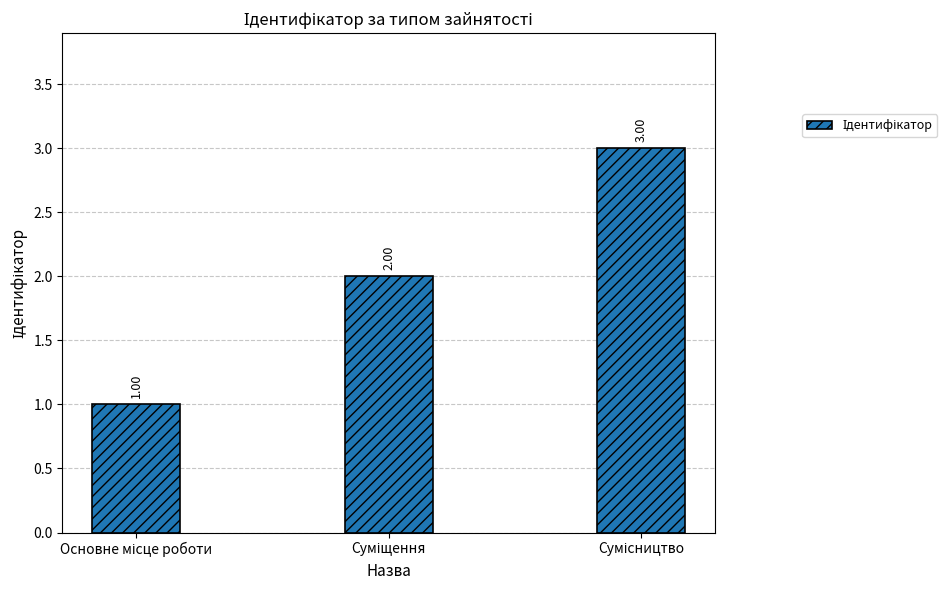

What is the sum of all values?

6